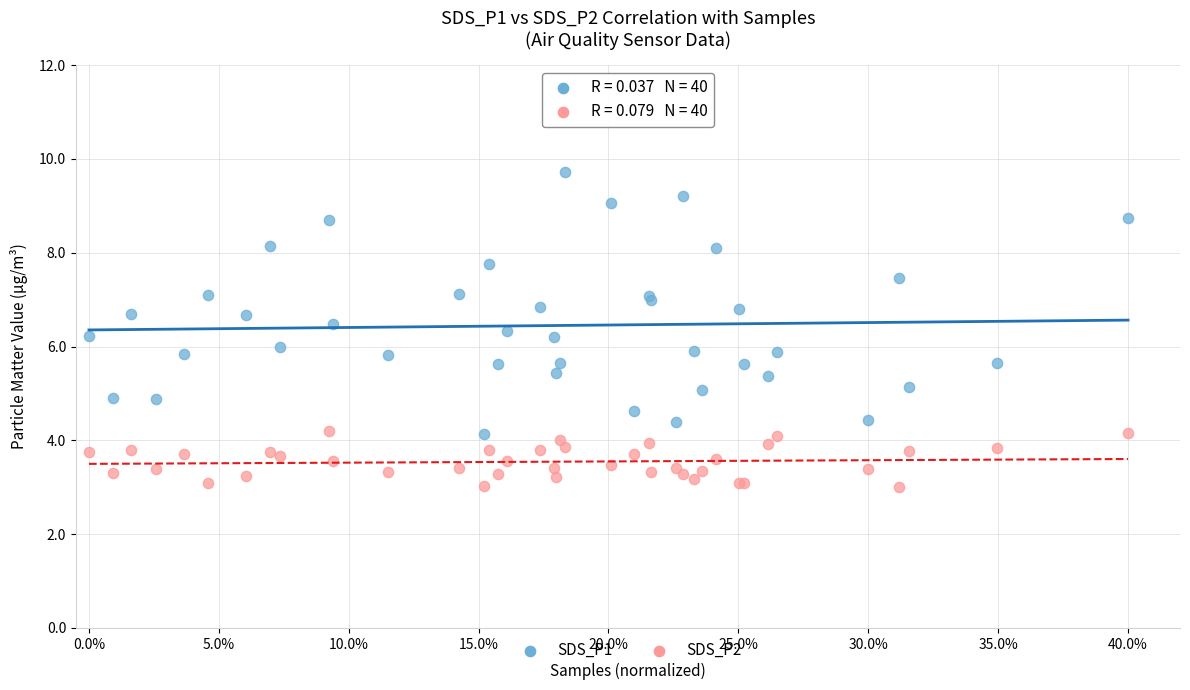

What are all the series names shown in the legend?

SDS_P1, SDS_P2